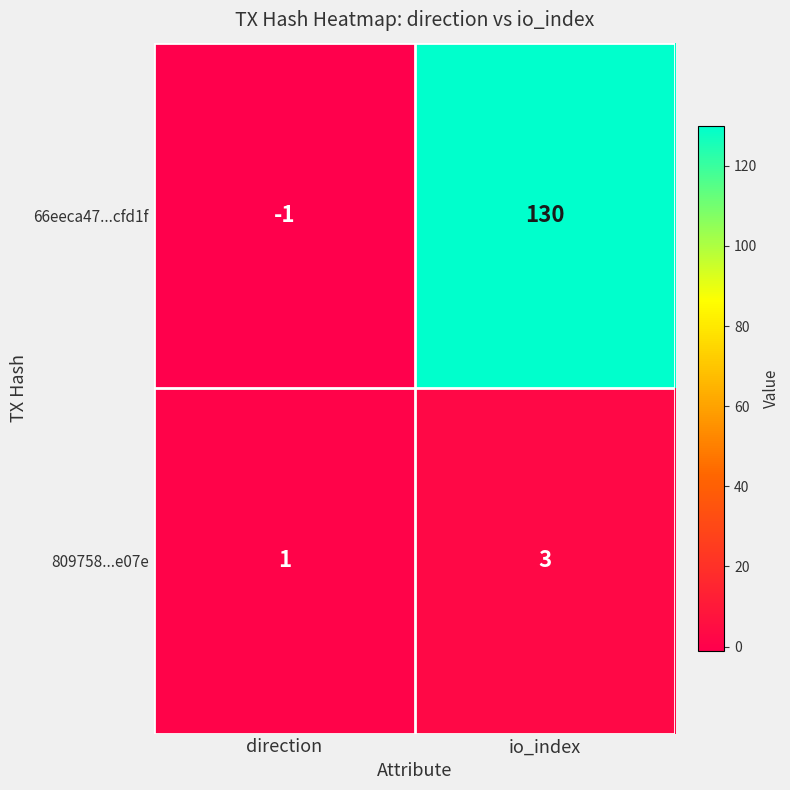

Which series has the largest total across all categories?

66eeca47...cfd1f